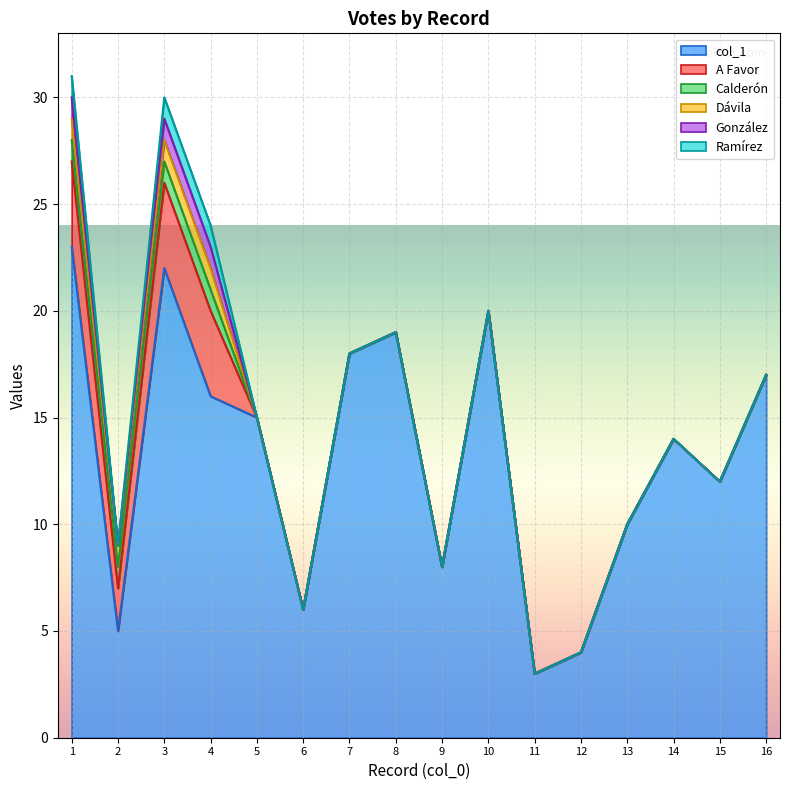

At how many categories does at least one series exceed 12?

9